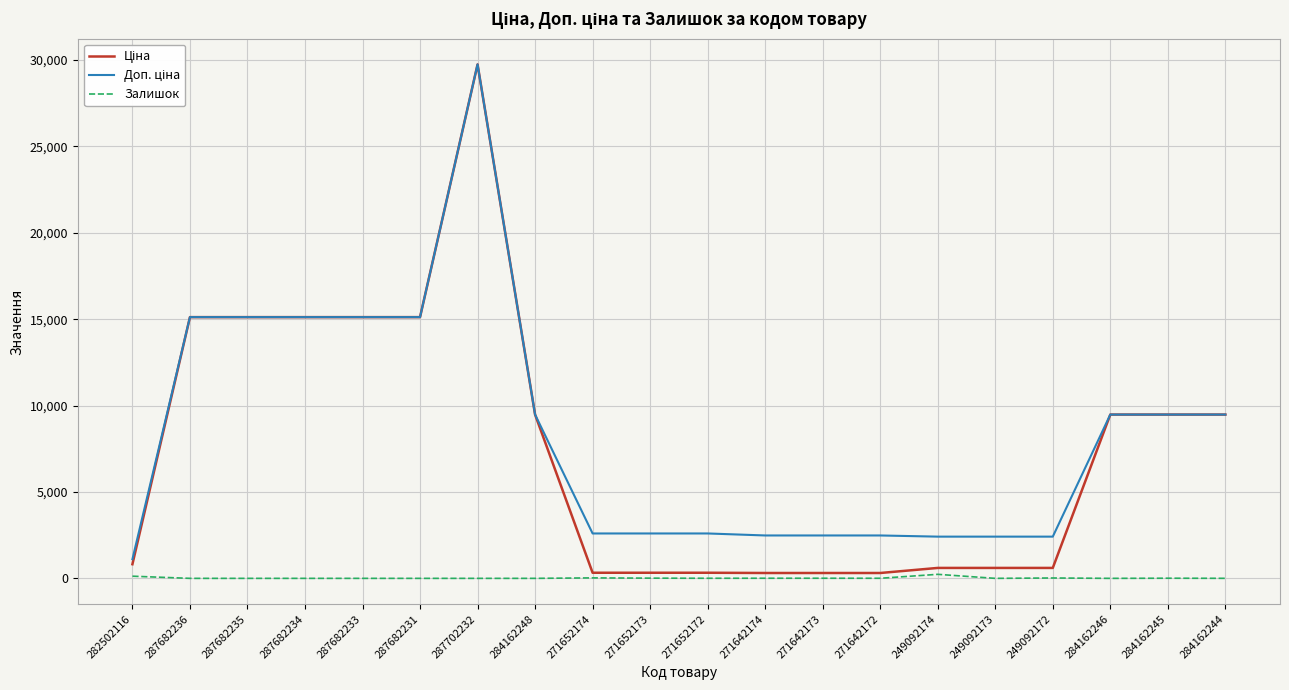

Which category has the highest value across all series?

287702232